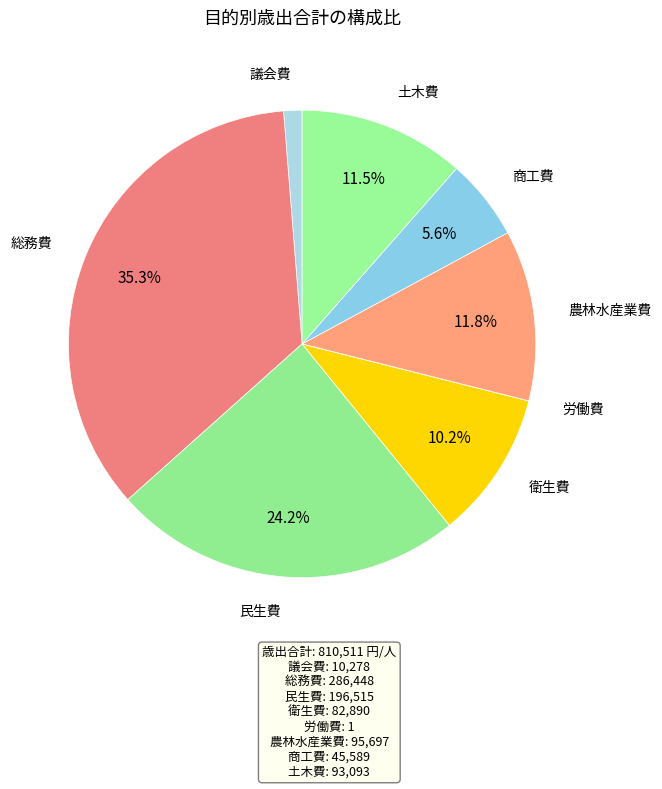

What is the largest slice in the pie chart?

総務費